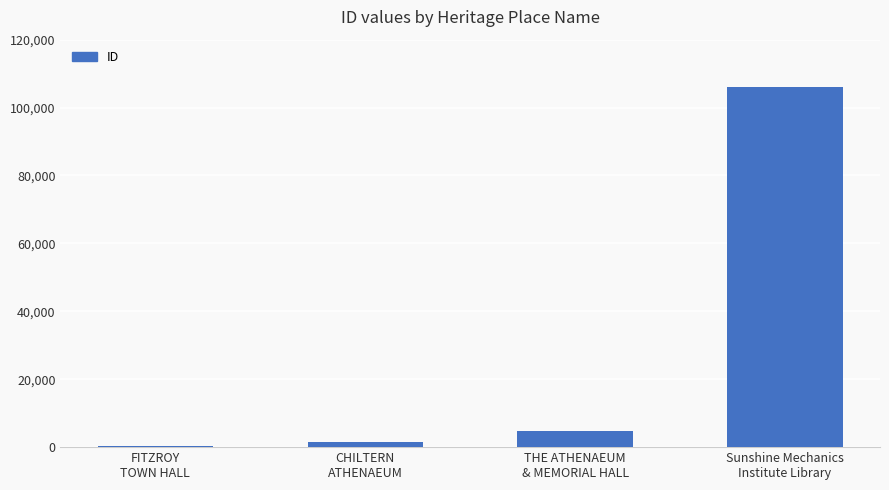

What is the smallest value displayed?

471